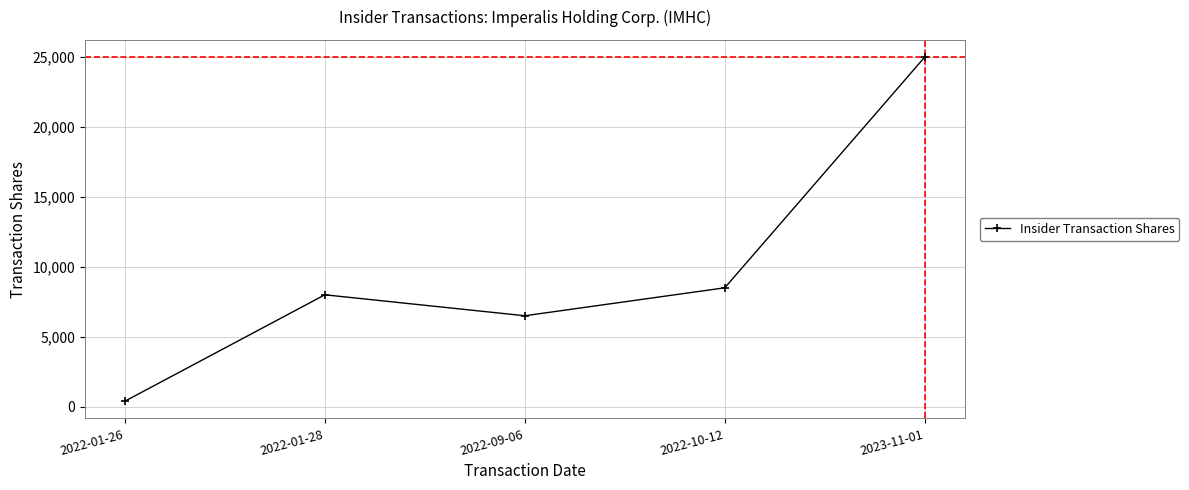

Reading right to left, transcribe all the data shown in this chart.

2023-11-01=25000	2022-10-12=8499	2022-09-06=6501	2022-01-28=8000	2022-01-26=390